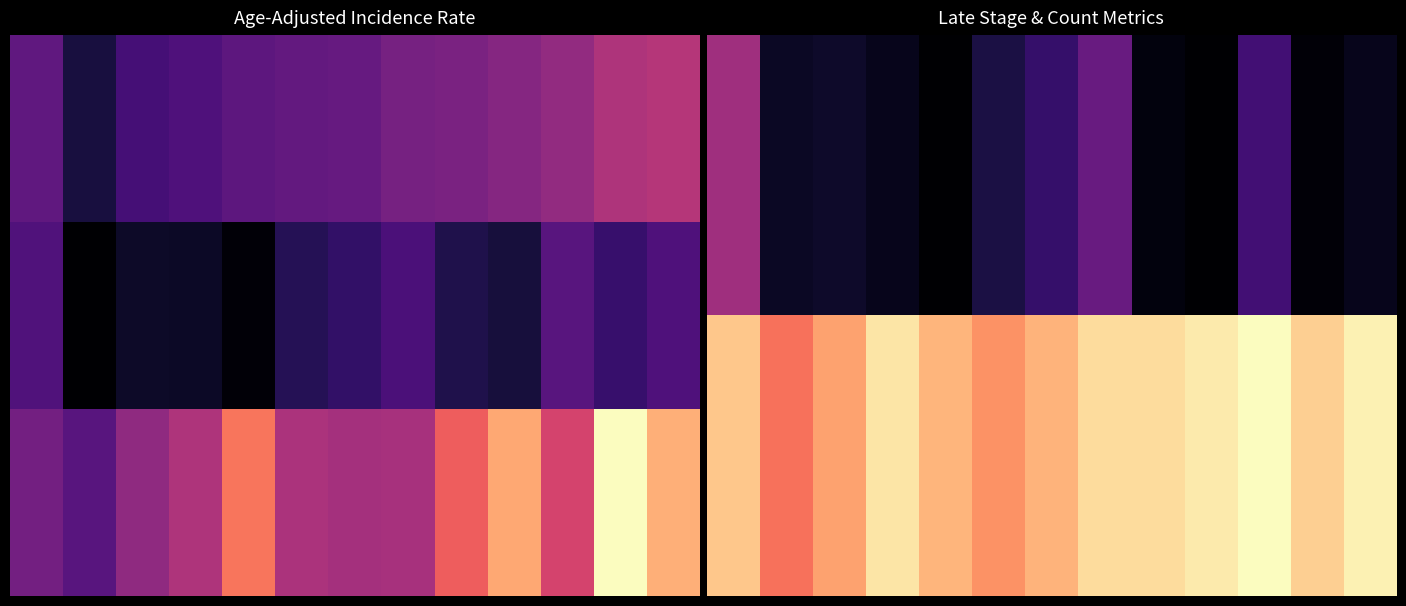

How many data points in 0 are less than 9?

6